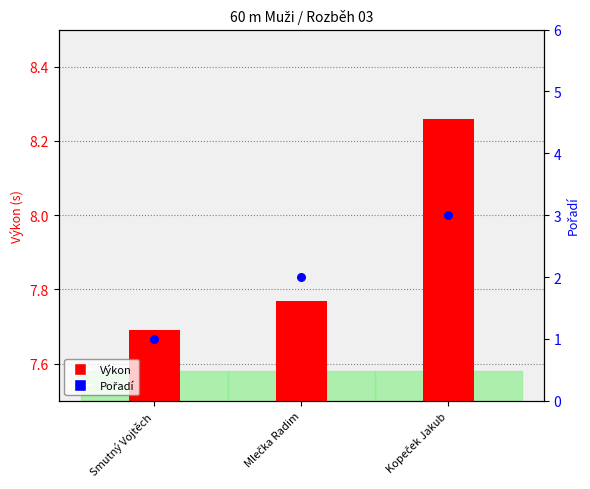

Which series reaches the maximum Y coordinate?

Výkon